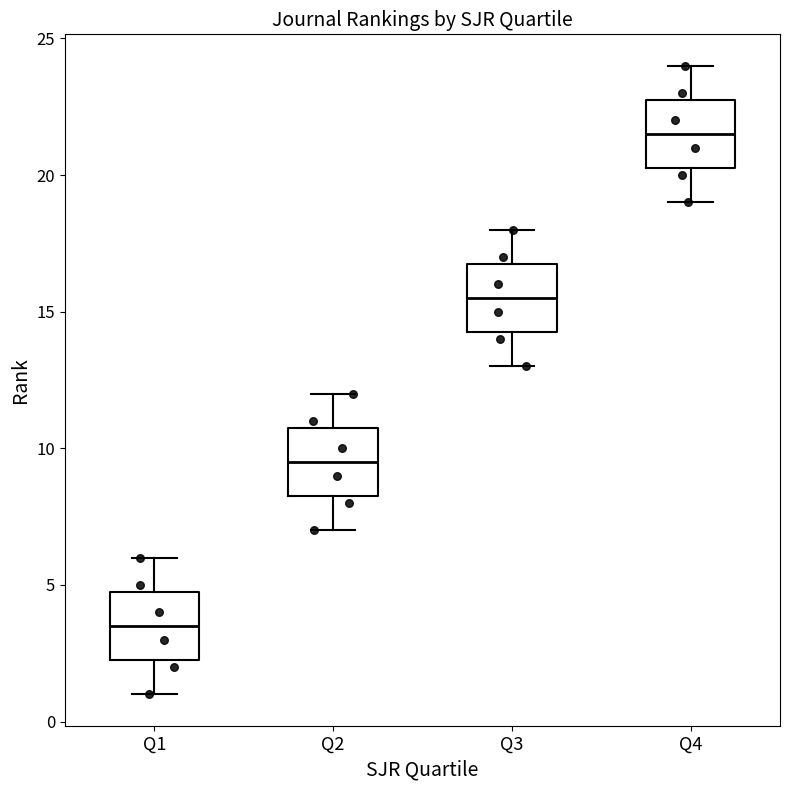

Where is the lower edge of the box for Q3 on the y-axis? The values are not printed on the chart, so give them approximately, as read against the axis.

14.5